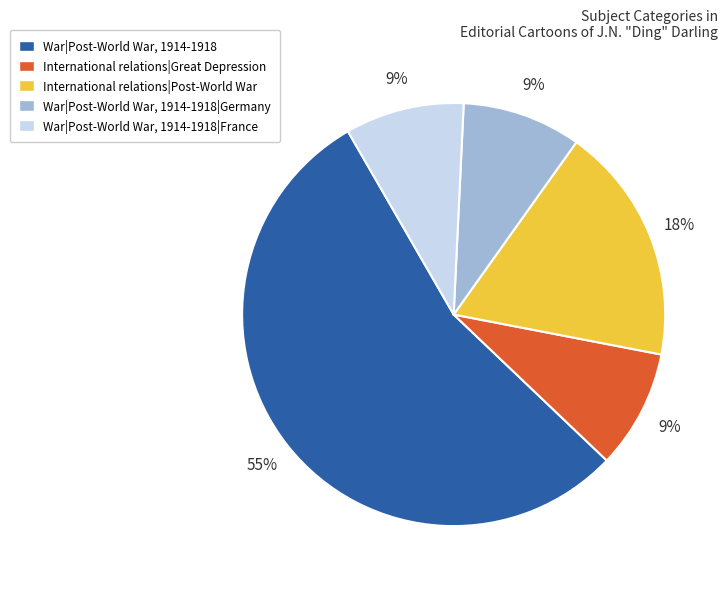

True or false: International relations|Great Depression accounts for 4% of the total.

False